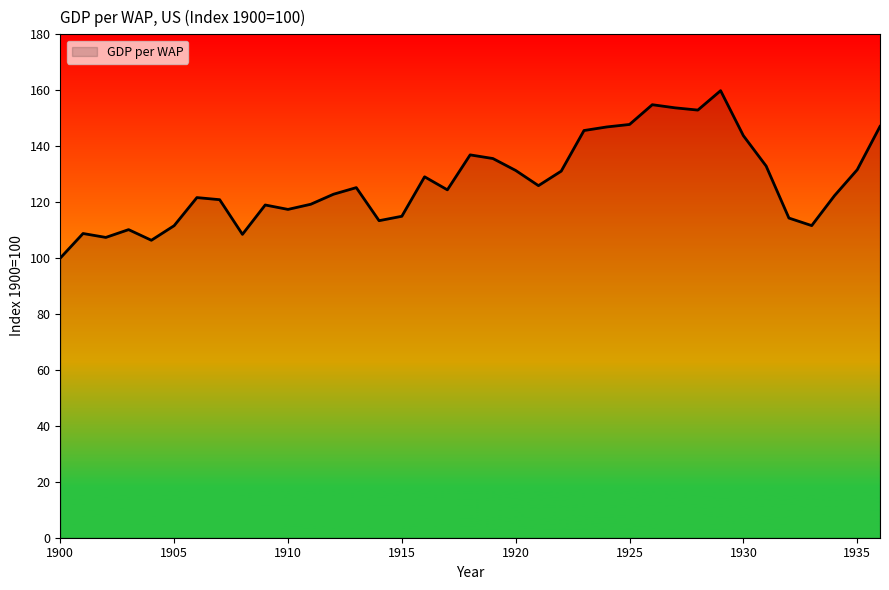

True or false: the data has more than 2 interior local peaks.

True